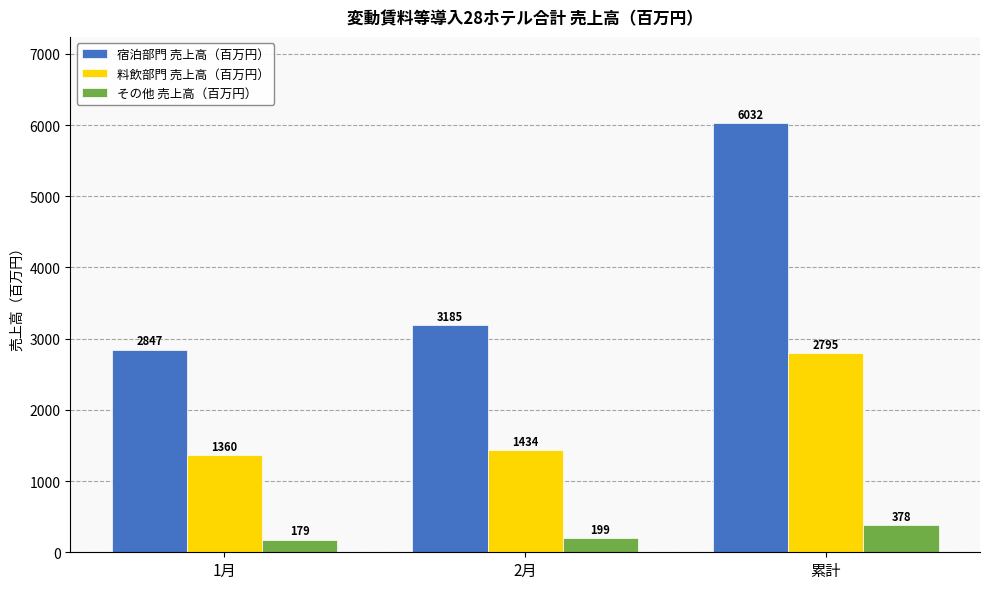

List the series in order of their overall mean, highest first.

宿泊部門 売上高（百万円）, 料飲部門 売上高（百万円）, その他 売上高（百万円）